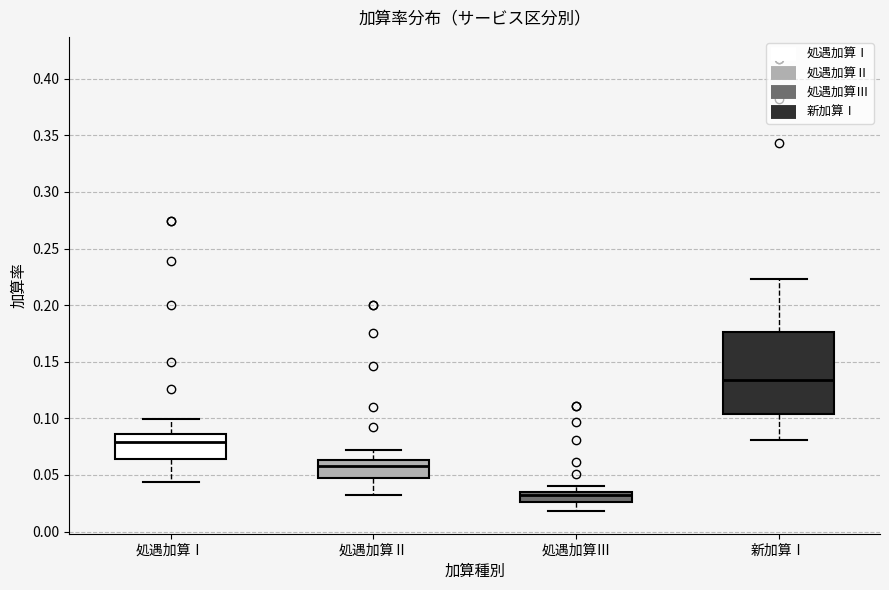

Reading left to right, transcribe this box plot: for each box, give where its median line is, the range the box spans, and where its two whiskers end, as read against the y-axis. The values are not printed on the chart, so give them approximately, as read against the axis.

処遇加算Ⅰ: median 0.080, box 0.065 to 0.085, whiskers 0.045 to 0.100
処遇加算Ⅱ: median 0.060, box 0.045 to 0.065, whiskers 0.030 to 0.070
処遇加算Ⅲ: median 0.030, box 0.025 to 0.035, whiskers 0.020 to 0.040
新加算Ⅰ: median 0.135, box 0.105 to 0.175, whiskers 0.080 to 0.225